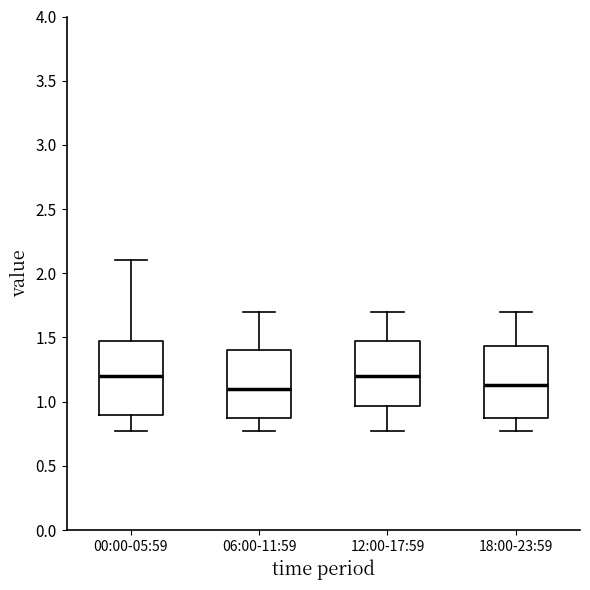

Reading left to right, transcribe this box plot: for each box, give where its median line is, the range the box spans, and where its two whiskers end, as read against the y-axis. The values are not printed on the chart, so give them approximately, as read against the axis.

00:00-05:59: median 1.20, box 0.90 to 1.45, whiskers 0.75 to 2.10
06:00-11:59: median 1.10, box 0.85 to 1.40, whiskers 0.75 to 1.70
12:00-17:59: median 1.20, box 0.95 to 1.45, whiskers 0.75 to 1.70
18:00-23:59: median 1.15, box 0.85 to 1.45, whiskers 0.75 to 1.70